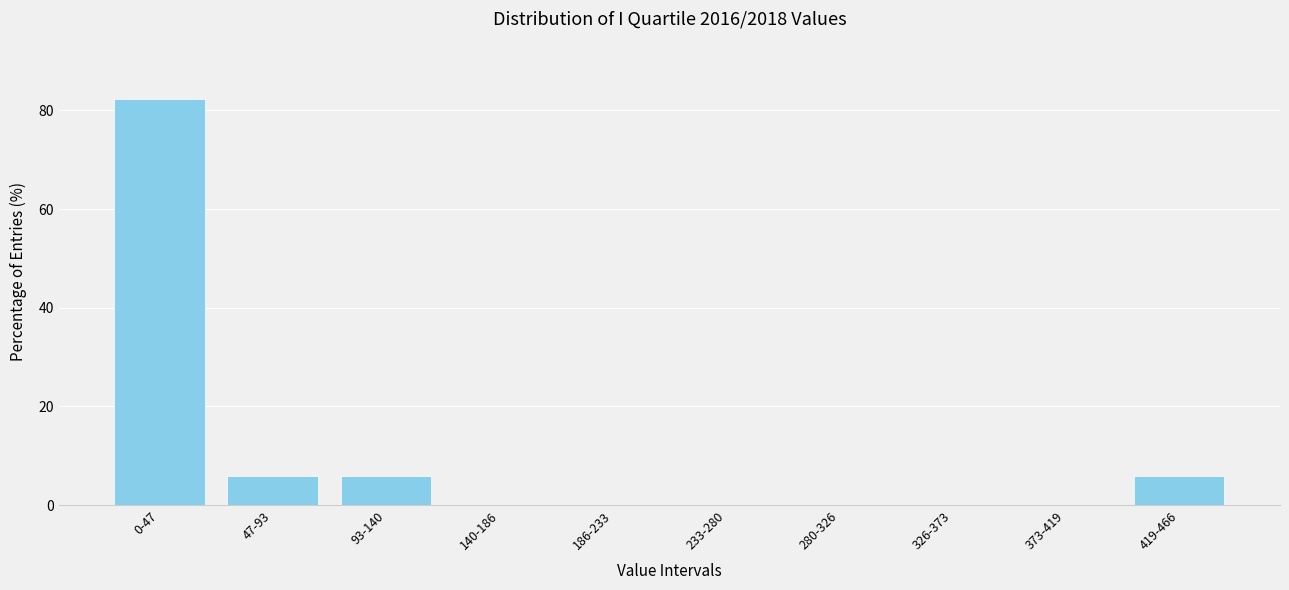

Reading left to right, extract all data points from this chart.

0-47=82.4	47-93=5.9	93-140=5.9	140-186=0.0	186-233=0.0	233-280=0.0	280-326=0.0	326-373=0.0	373-419=0.0	419-466=5.9